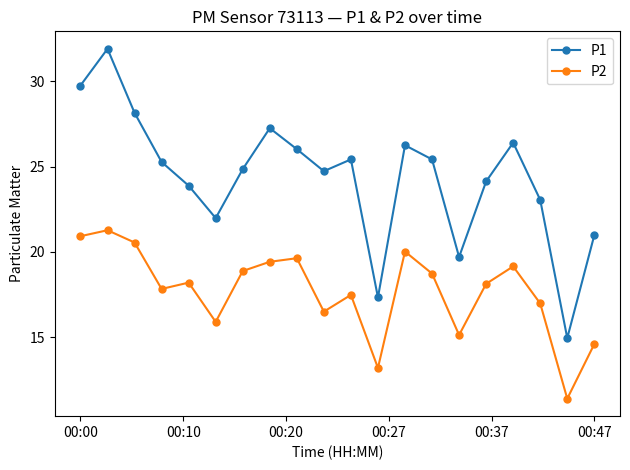

True or false: P1 and P2 cross at least once.

False